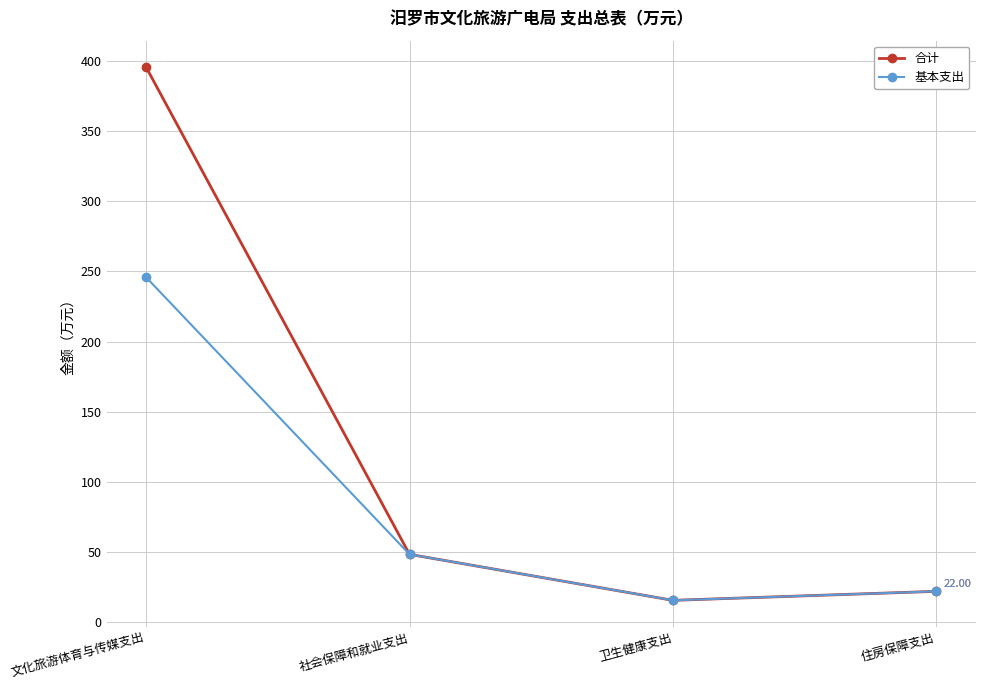

What position from the right is 卫生健康支出?

2